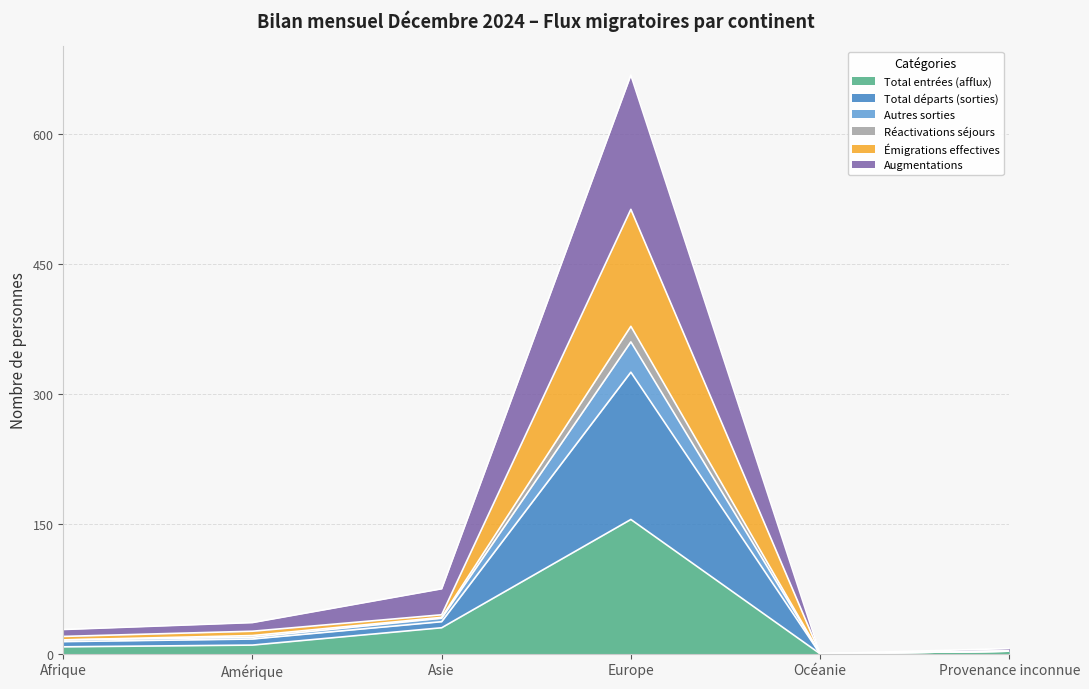

What is the label of the 2nd point from the right?

Océanie